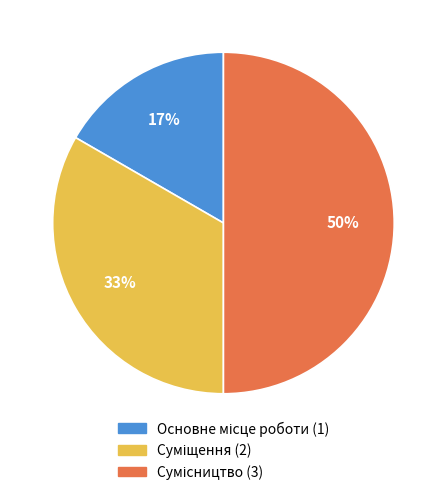

To the nearest percent, what is the average slice percentage?

33%